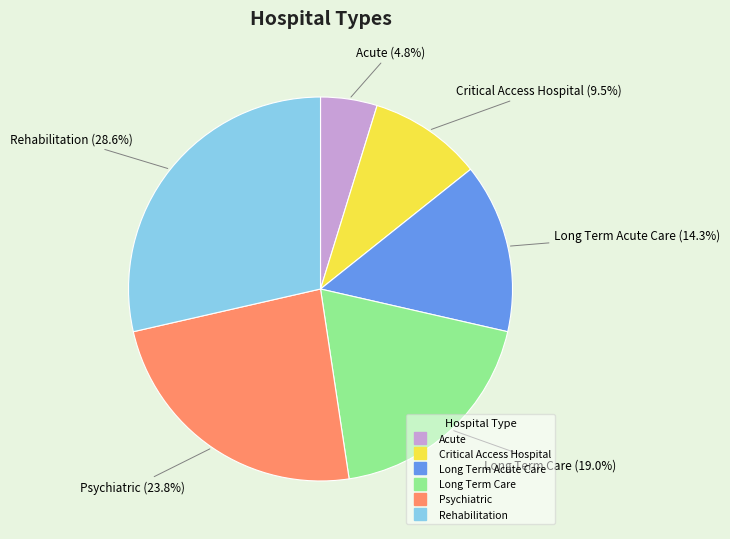

To the nearest percent, what is the average slice percentage?

17%